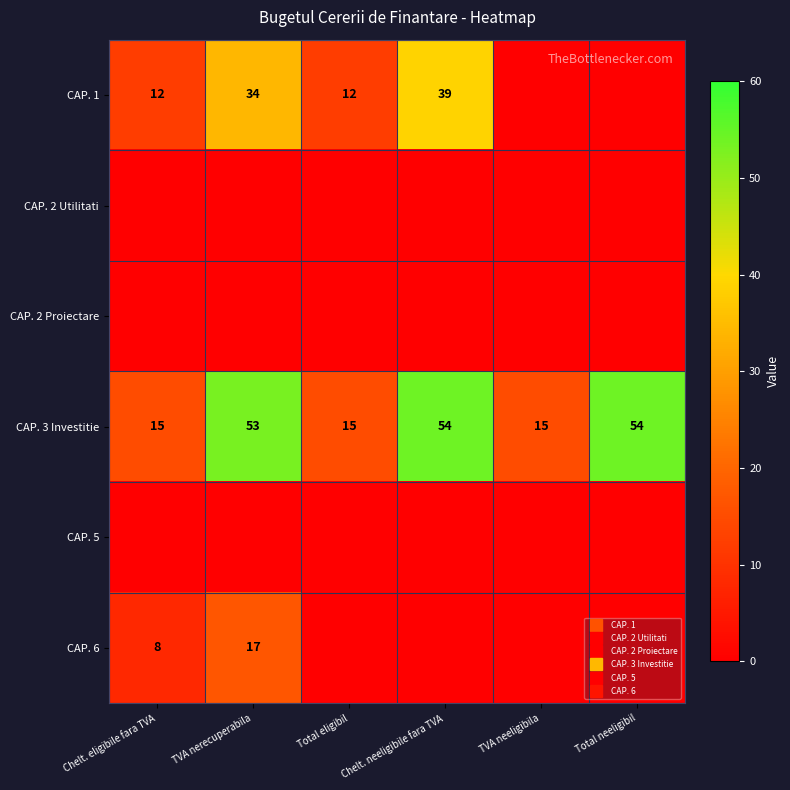

Count the number of categories in the chart.

6